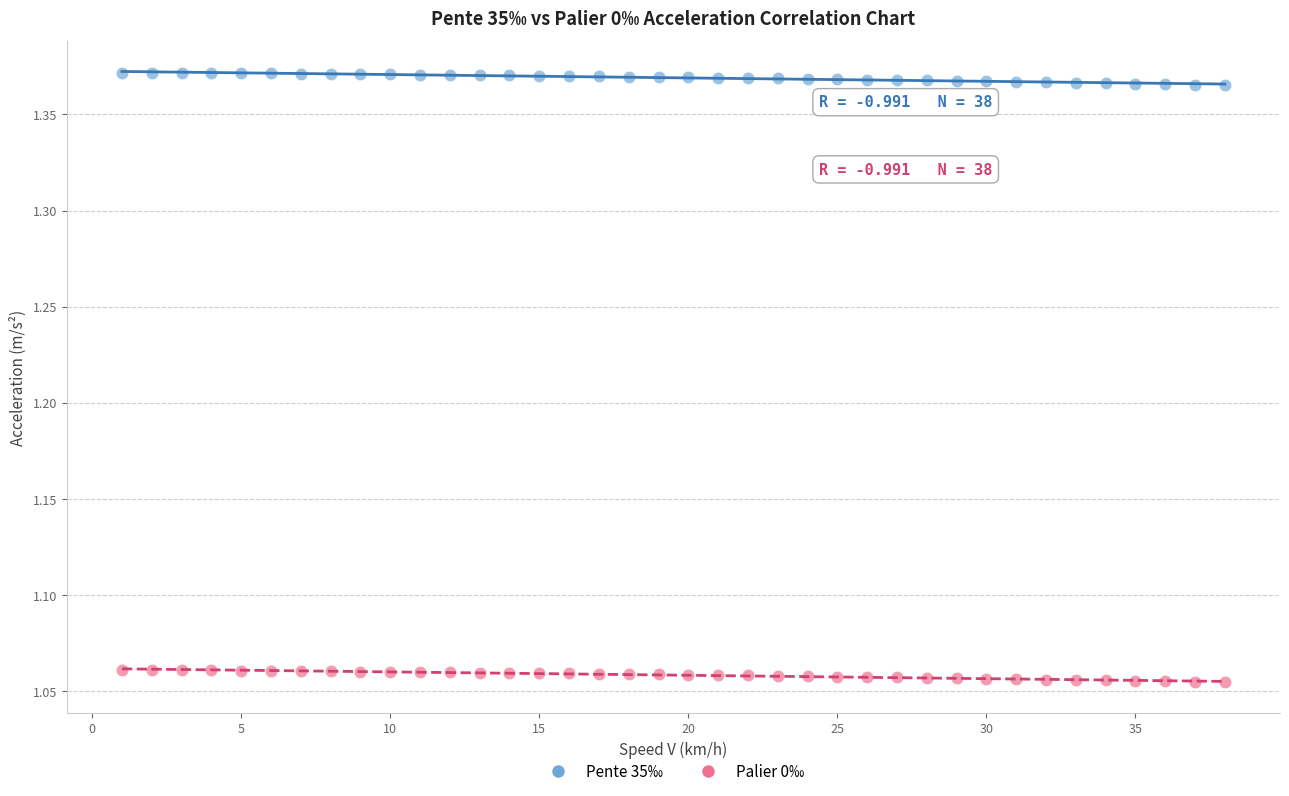

What are all the series names shown in the legend?

Pente 35‰, Palier 0‰